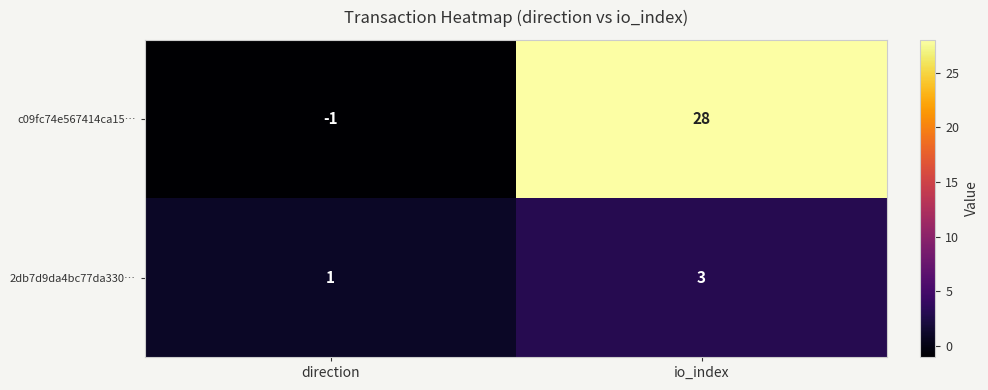

What is the sum of all c09fc74e567414ca15… values?

27